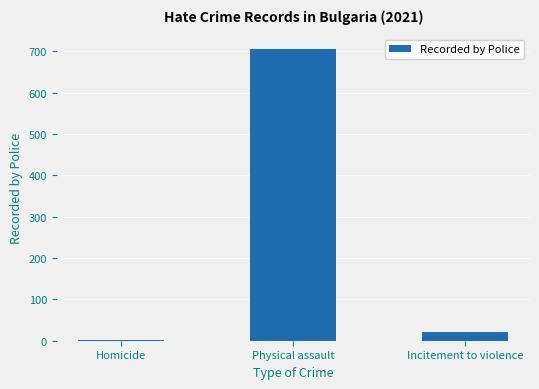

Which label corresponds to the largest value in the chart?

Physical assault